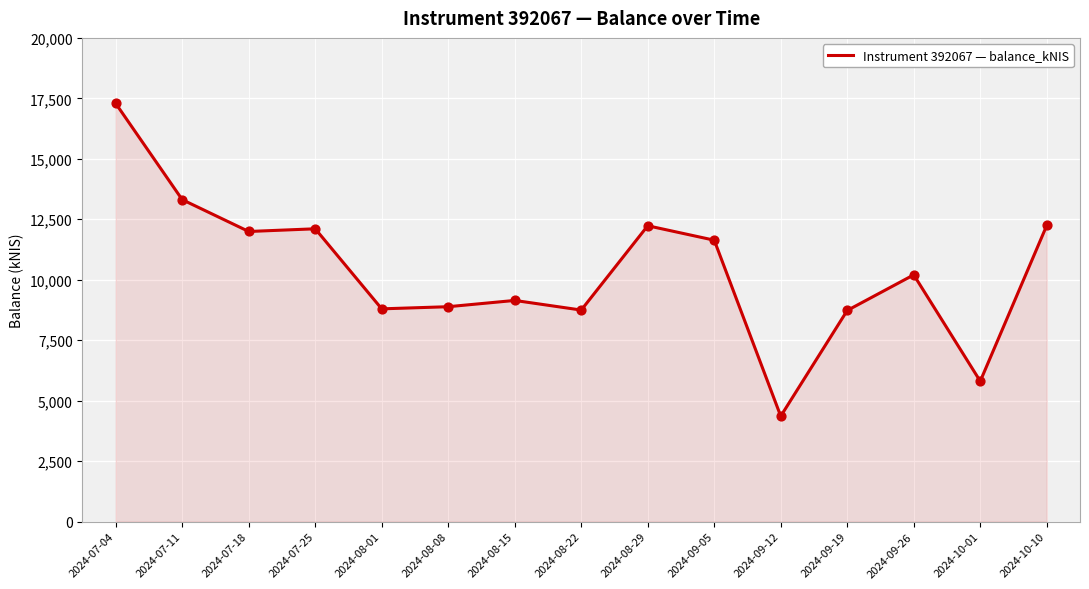

Approximately how many times larger is the value at 2024-09-12 compared to 2024-08-01?

0.5